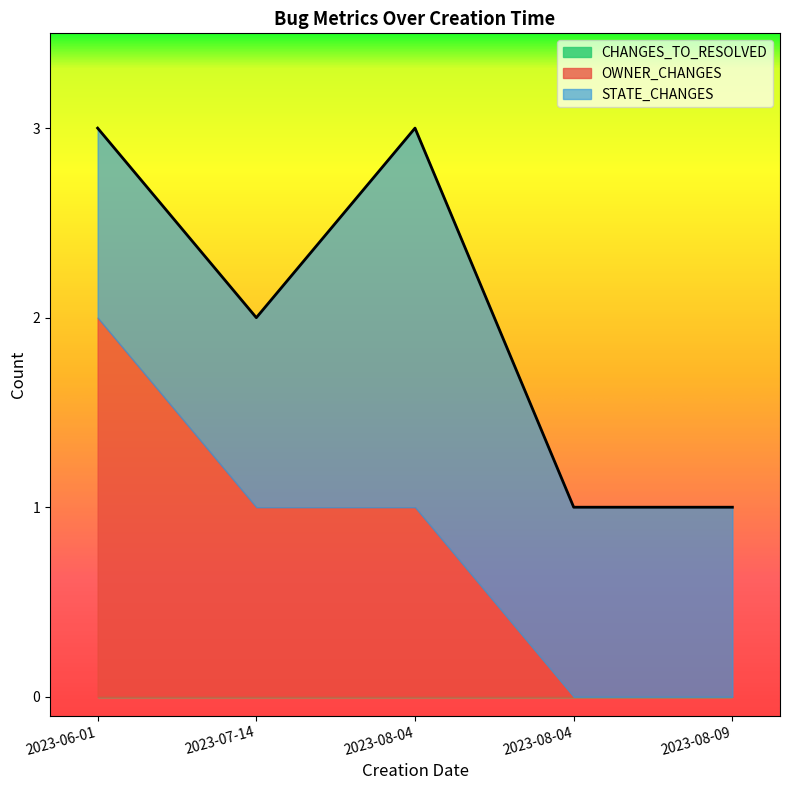

Reading left to right, transcribe all the data shown in this chart.

STATE_CHANGES: 1	1	2	1	1
CHANGES_TO_RESOLVED: 0	0	0	0	0
OWNER_CHANGES: 2	1	1	0	0